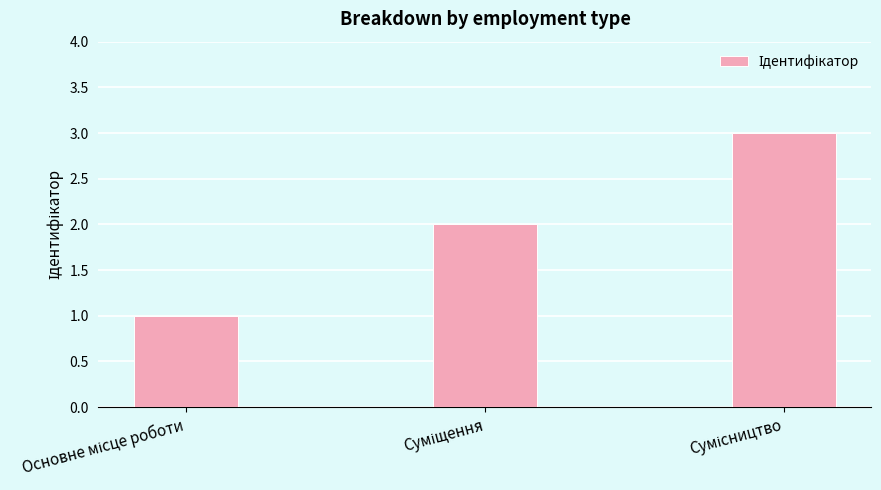

What is the greatest value displayed?

3